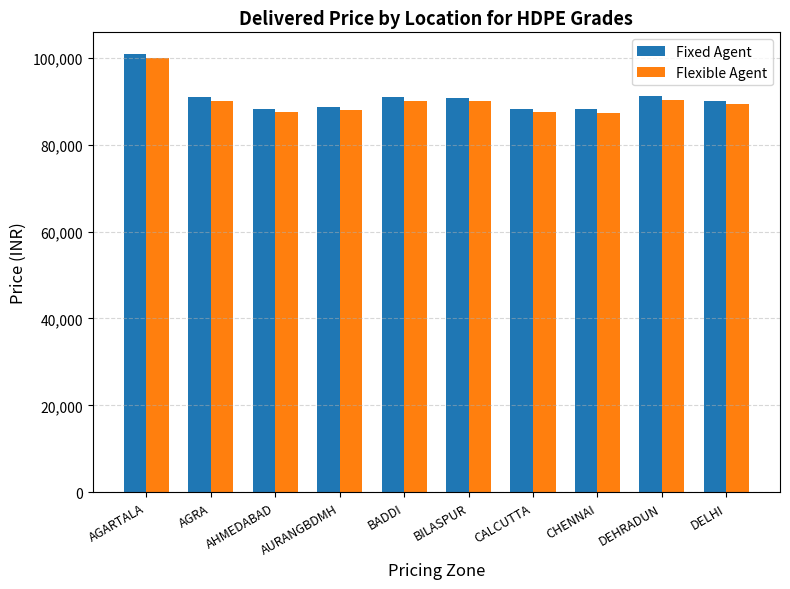

Is it true that Flexible Agent equals 151568 at CALCUTTA?

False